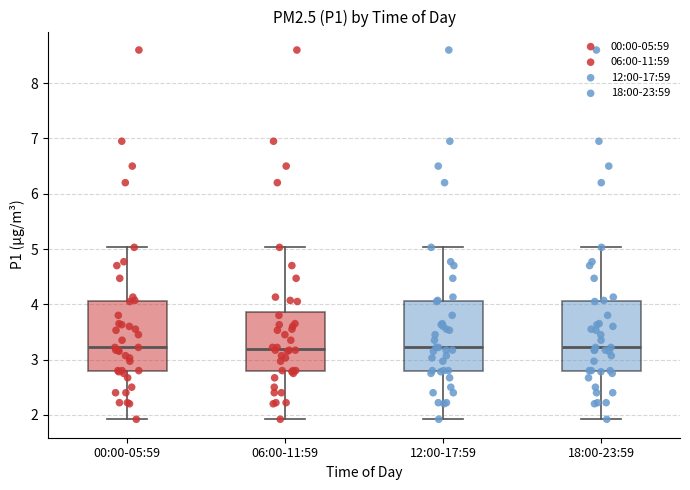

Reading left to right, read every box against the y-axis: the position of its median line, the range the box covers, and the ends of its whiskers. The values are not printed on the chart, so give them approximately, as read against the axis.

00:00-05:59: median 3.2, box 2.8 to 4.1, whiskers 1.9 to 5.0
06:00-11:59: median 3.2, box 2.8 to 3.9, whiskers 1.9 to 5.0
12:00-17:59: median 3.2, box 2.8 to 4.1, whiskers 1.9 to 5.0
18:00-23:59: median 3.2, box 2.8 to 4.1, whiskers 1.9 to 5.0